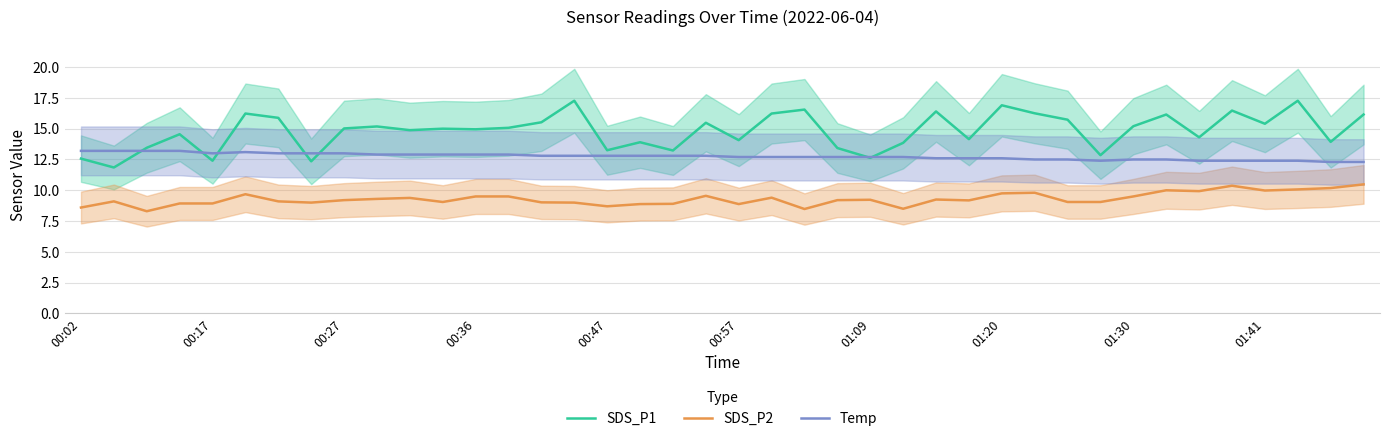

The value of Temp at 37 is 6.7. True or false?

False